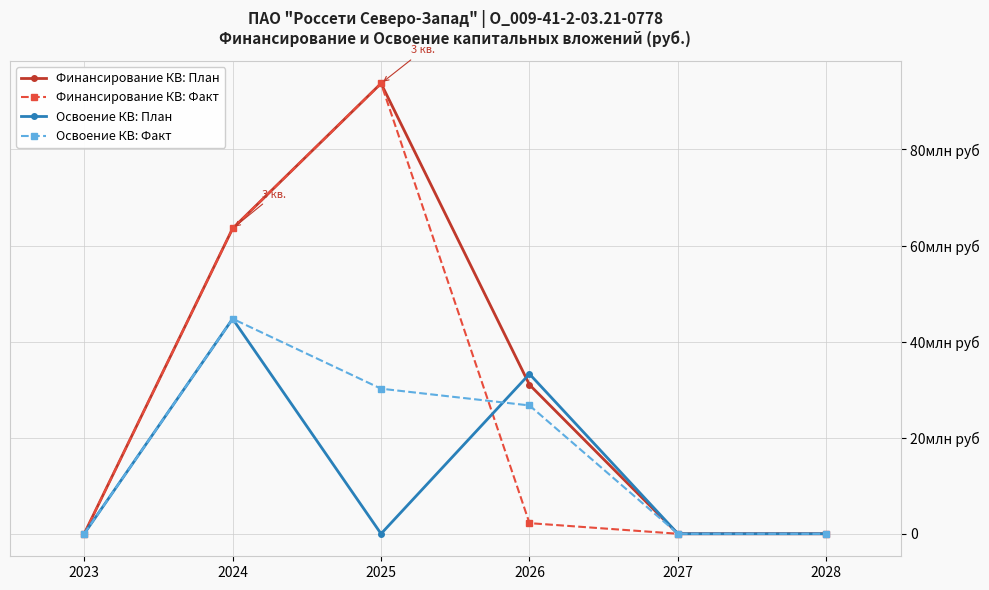

Which series ends up on top after the final intersection of Освоение КВ: План and Финансирование КВ: План?

Освоение КВ: План